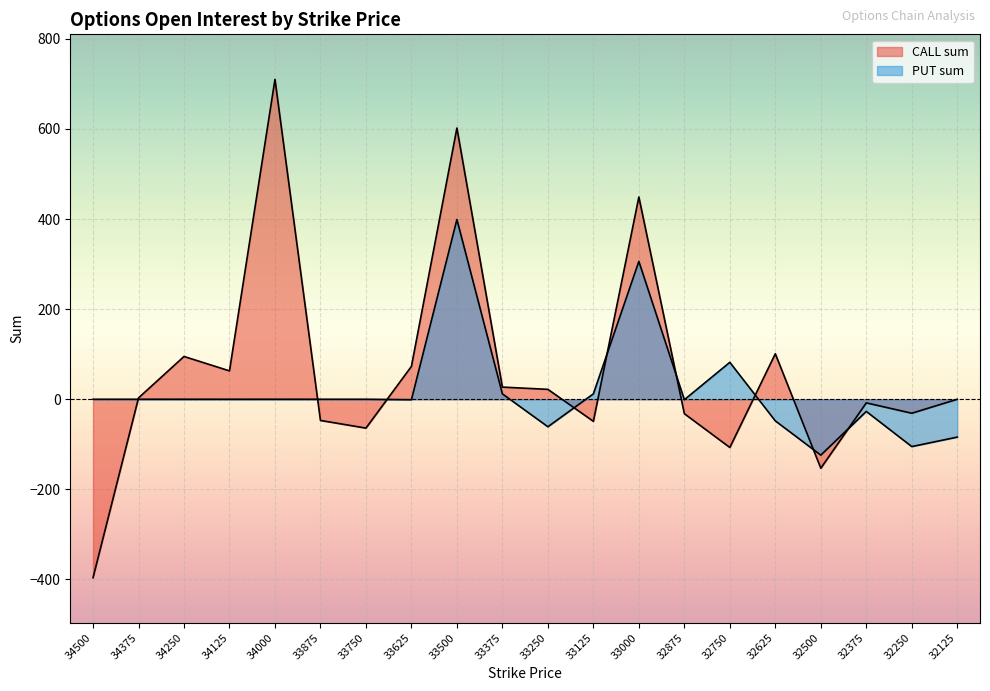

The CALL sum series shows 63 at 34125. True or false?

True